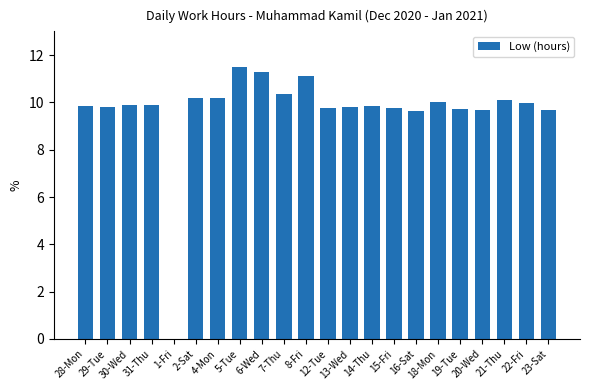

What is the difference between the values at 20-Wed and 6-Wed?

1.6